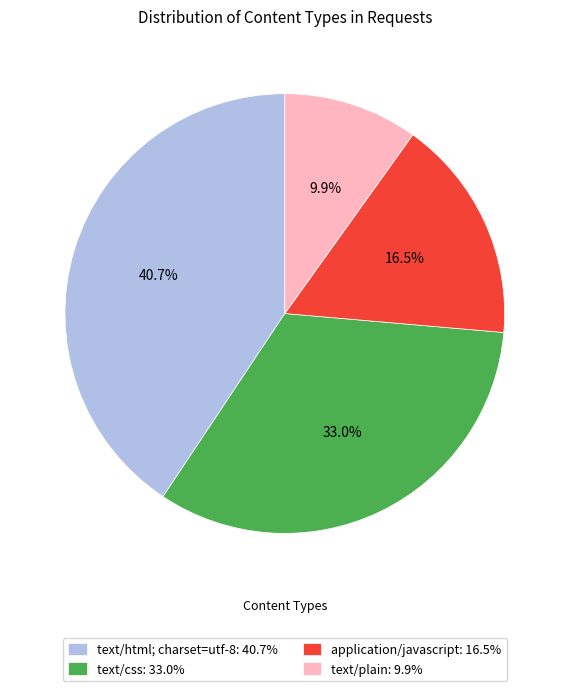

Which has a higher value, text/html; charset=utf-8: 40.7% or application/javascript: 16.5%?

text/html; charset=utf-8: 40.7%